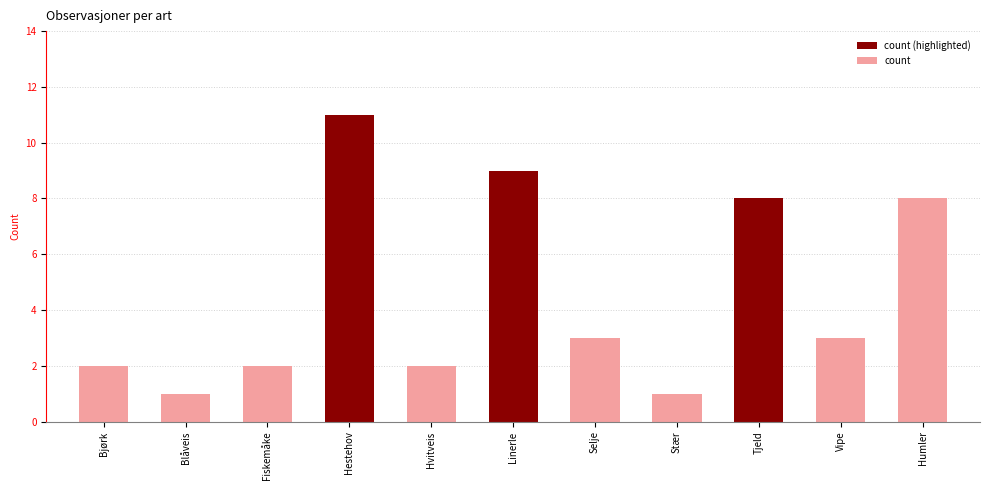

What position from the left is Humler?

11